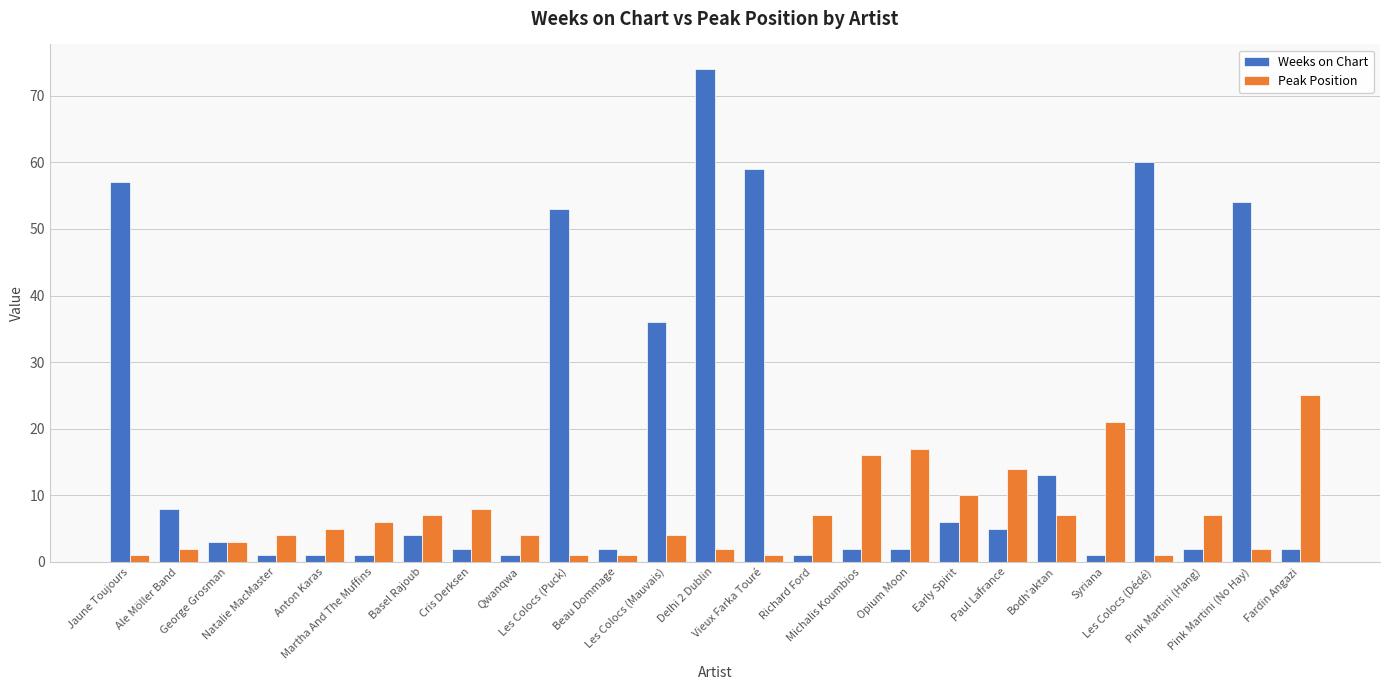

Reading left to right, list all the values displayed in this chart.

Weeks on Chart: 57	8	3	1	1	1	4	2	1	53	2	36	74	59	1	2	2	6	5	13	1	60	2	54	2
Peak Position: 1	2	3	4	5	6	7	8	4	1	1	4	2	1	7	16	17	10	14	7	21	1	7	2	25